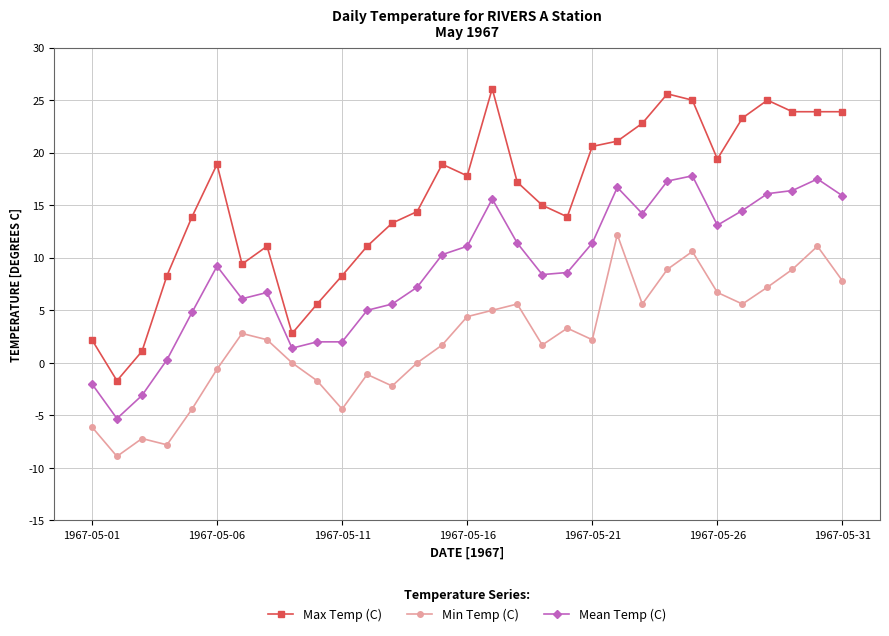

Rank the series by their maximum value, from lowest to highest.

Min Temp (C), Mean Temp (C), Max Temp (C)